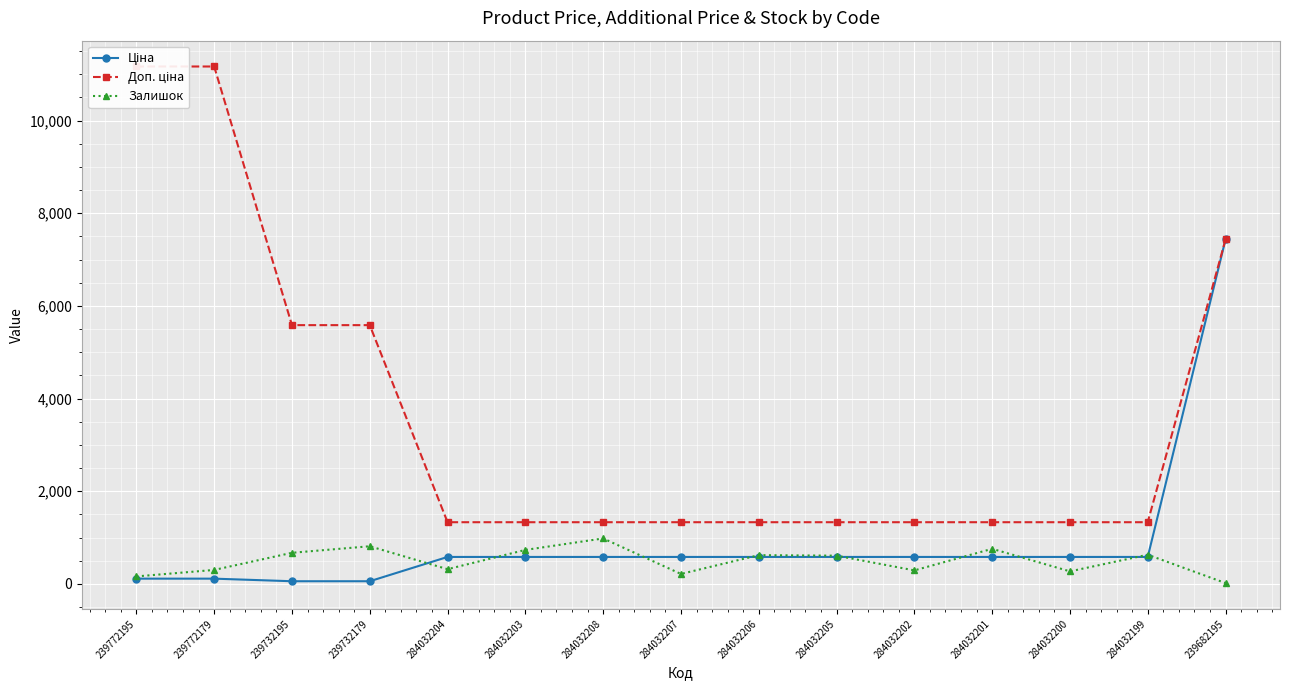

How many distinct data groups are displayed?

3